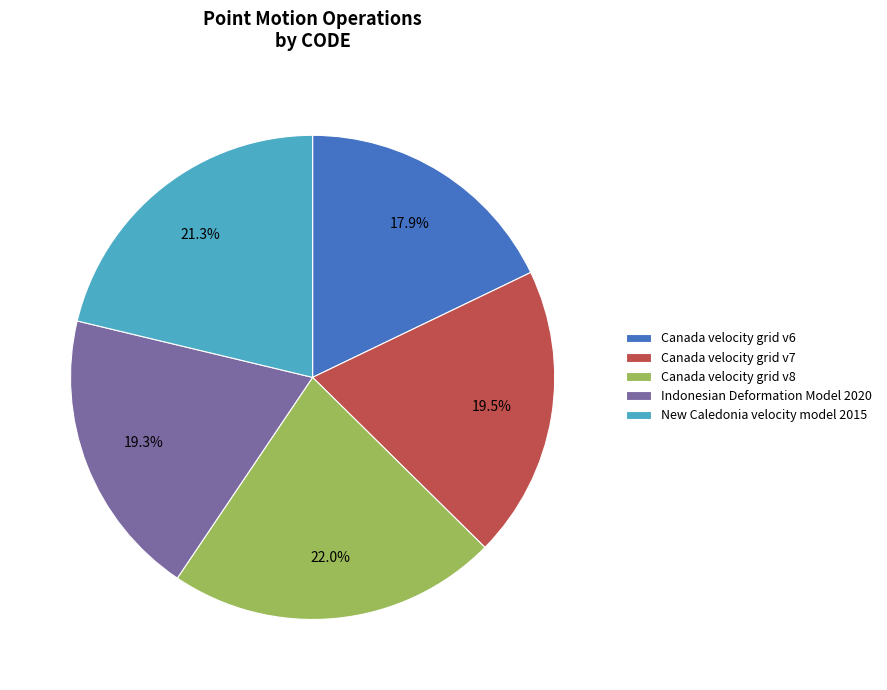

To the nearest percent, what portion does Indonesian Deformation Model 2020 represent?

19%